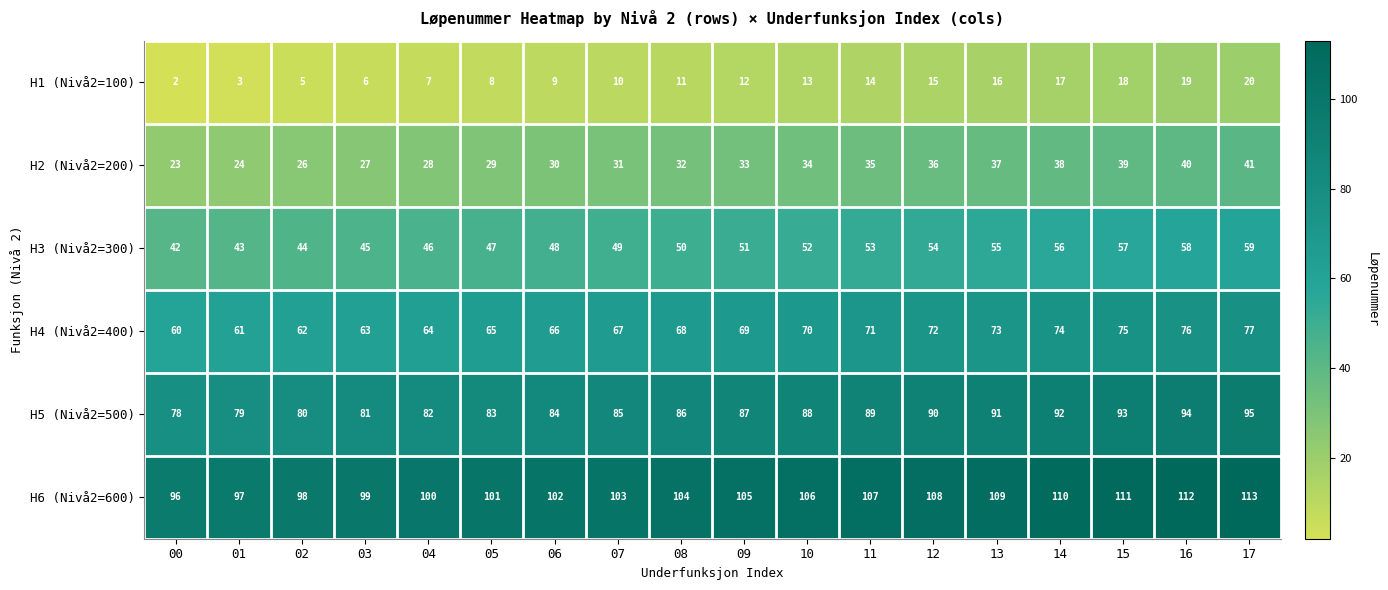

What is the difference between the second highest and minimum values in the H4 (Nivå2=400) series?

16